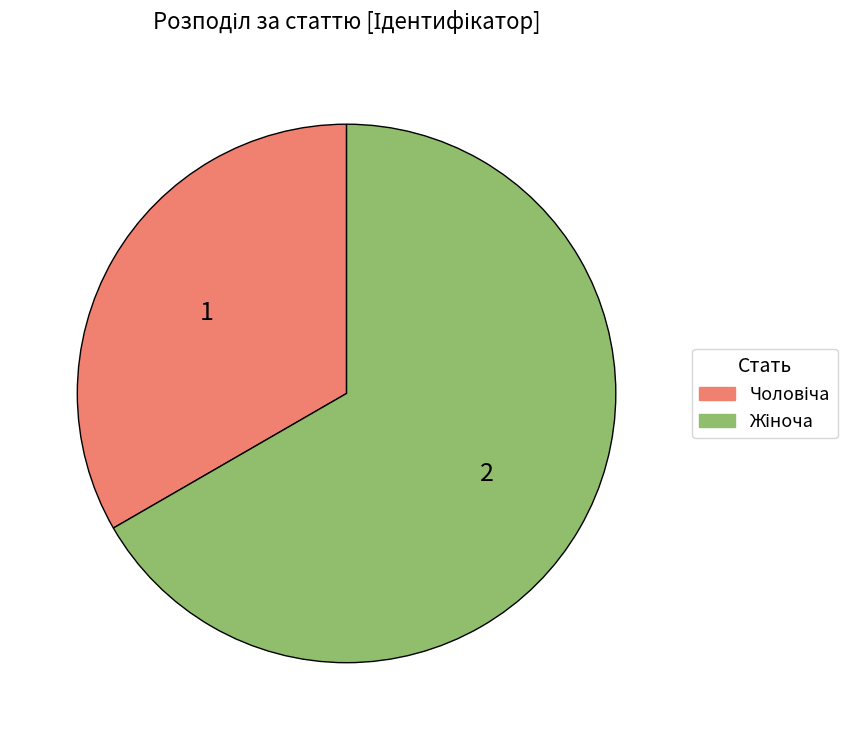

Is there any slice that represents more than half of the pie?

Yes